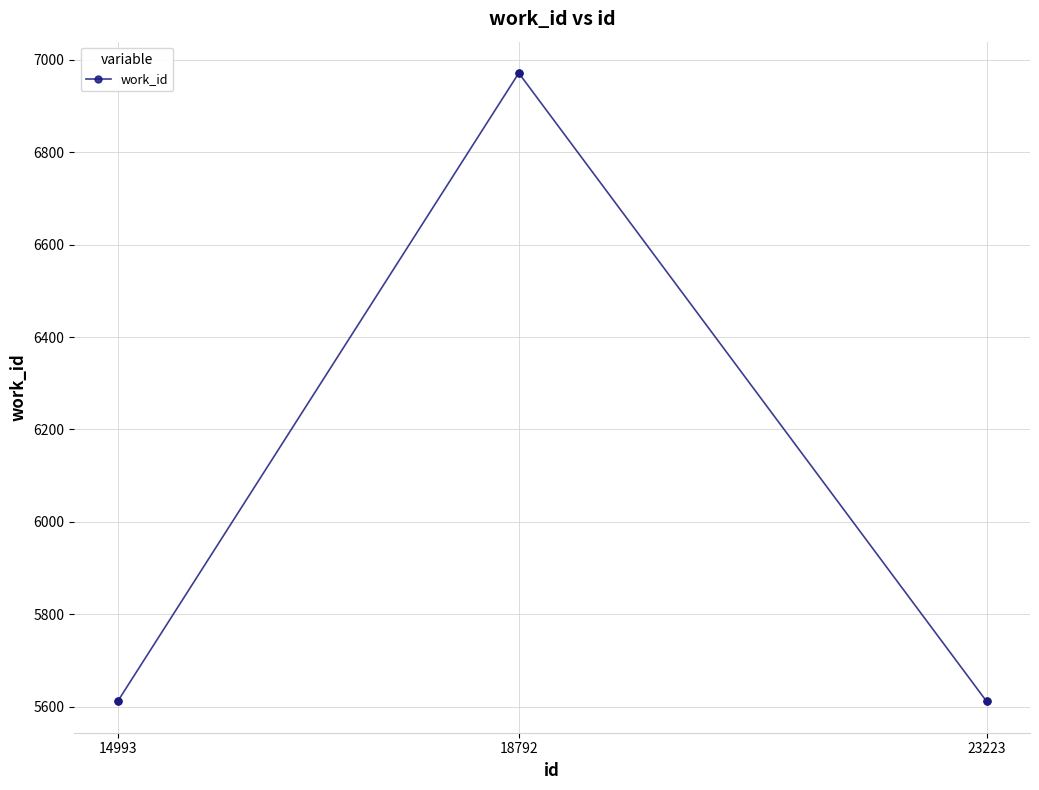

Approximately how many times larger is the value at 18792 compared to 14993?

1.2